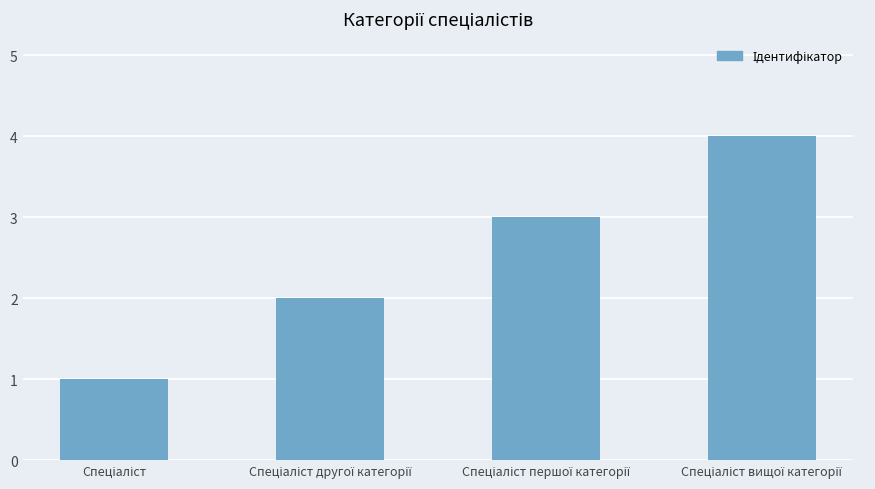

What is the difference between the maximum and minimum values?

3